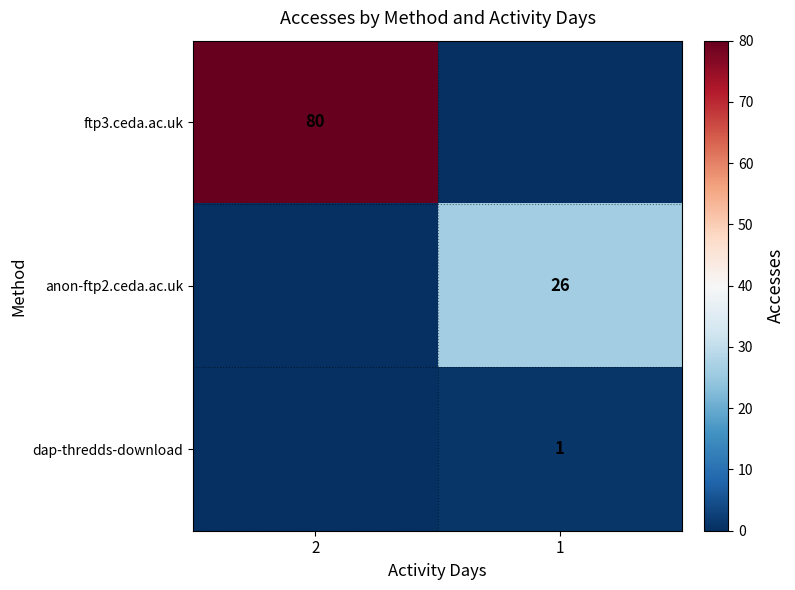

Is the value of dap-thredds-download at 1 greater than the value of ftp3.ceda.ac.uk at 2?

No